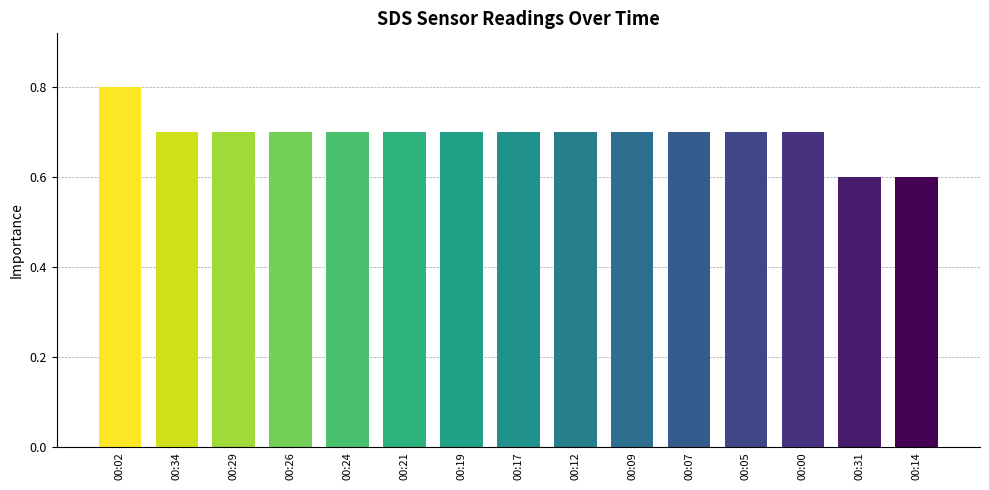

Reading left to right, transcribe all the data shown in this chart.

0.8	0.7	0.7	0.7	0.7	0.7	0.7	0.7	0.7	0.7	0.7	0.7	0.7	0.6	0.6